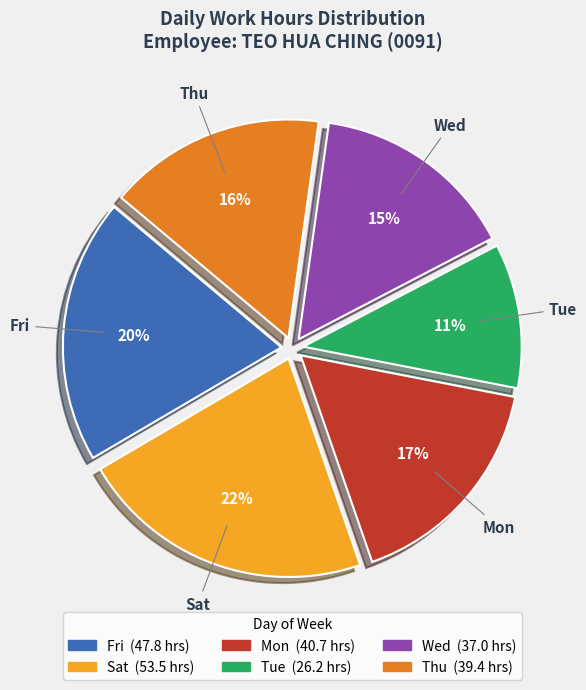

How many slices are in this pie chart?

6